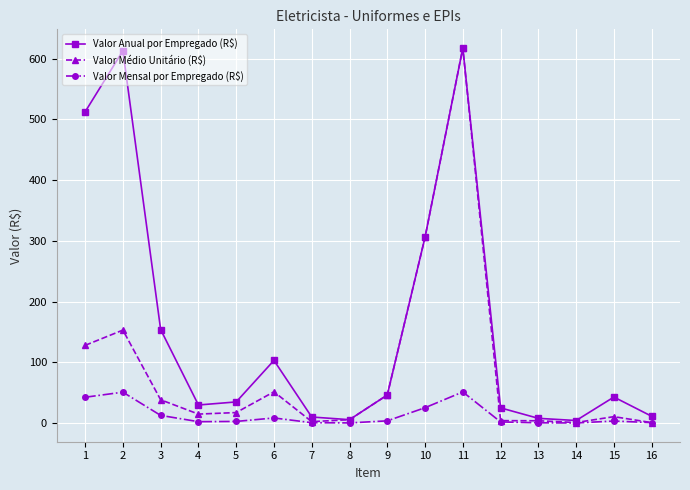

Which series changed the most between 6 and 9?

Valor Anual por Empregado (R$)